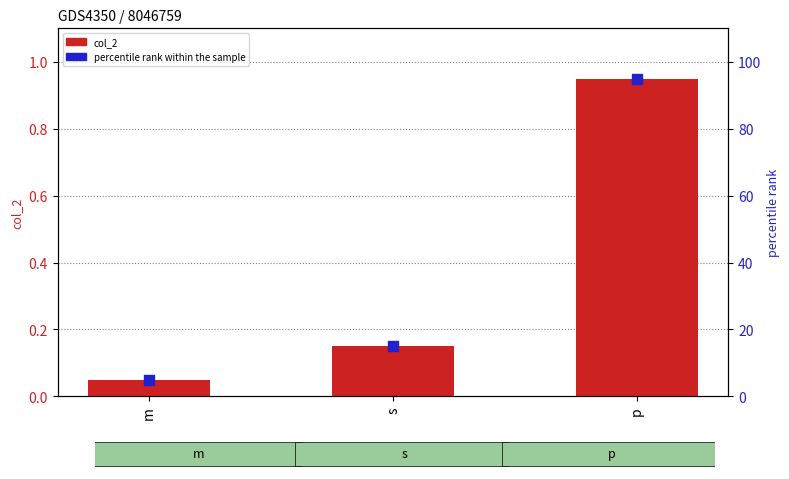

What is the total value across all series at s?

15.2